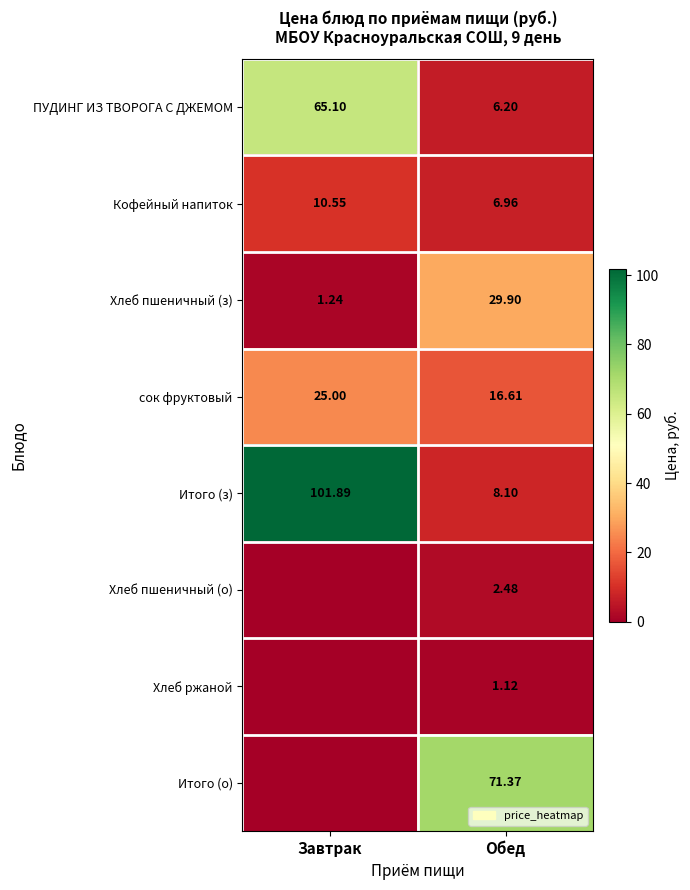

At which label does сок фруктовый reach its peak?

Завтрак